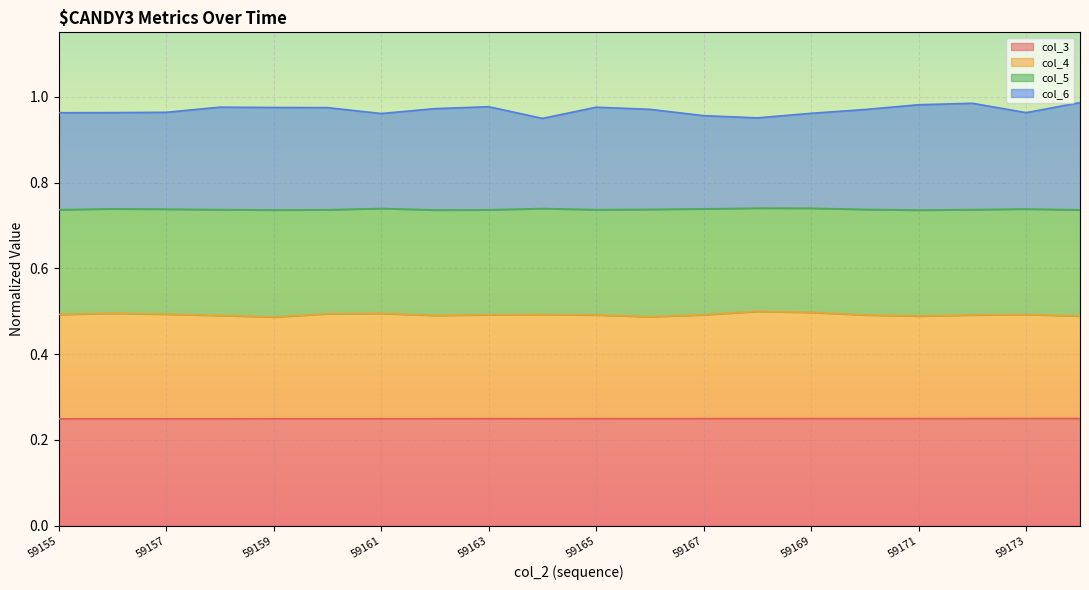

The col_3 series shows 0.2 at 59157. True or false?

True